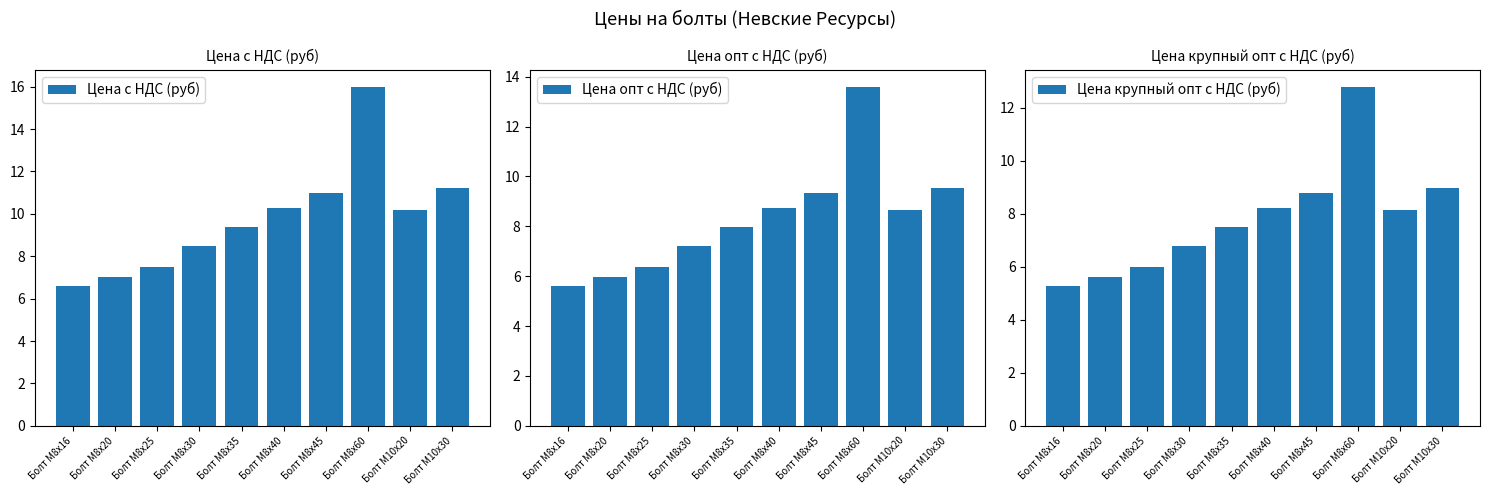

Reading left to right, list all the values displayed in this chart.

Цена с НДС (руб): 6.6	7.0	7.5	8.5	9.4	10.3	11.0	16.0	10.2	11.2
Цена опт с НДС (руб): 5.6	6.0	6.4	7.2	8.0	8.8	9.3	13.6	8.7	9.5
Цена крупный опт с НДС (руб): 5.3	5.6	6.0	6.8	7.5	8.2	8.8	12.8	8.2	9.0